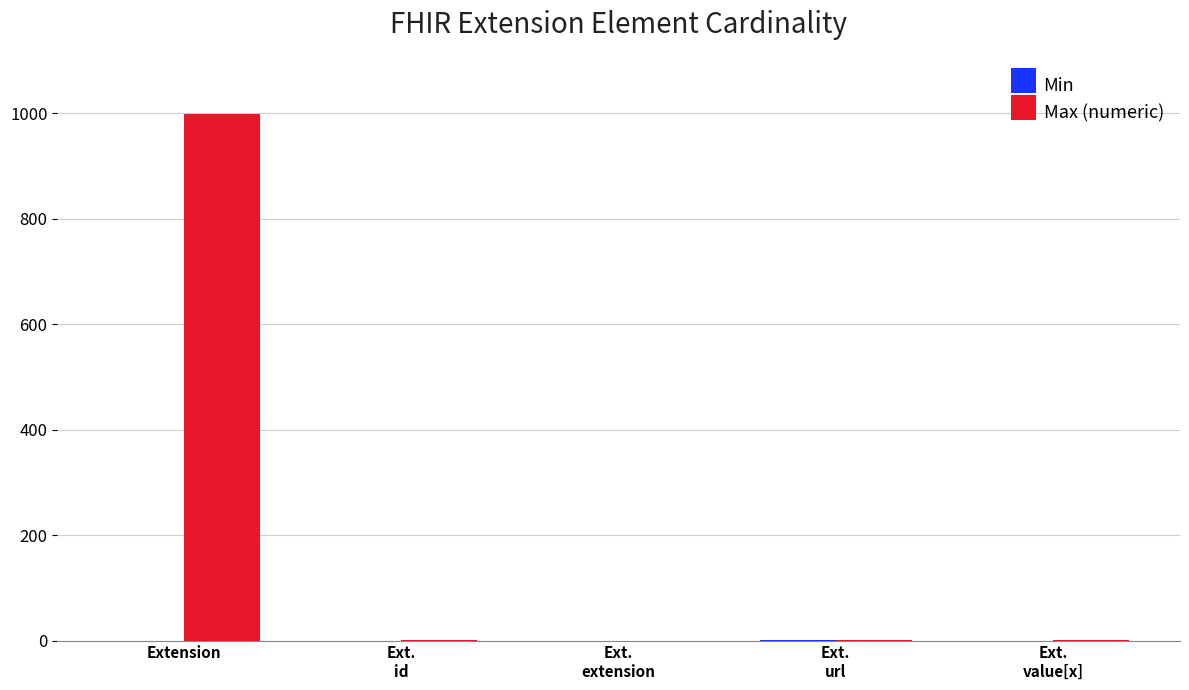

At which category is the sum across all series the highest?

Extension